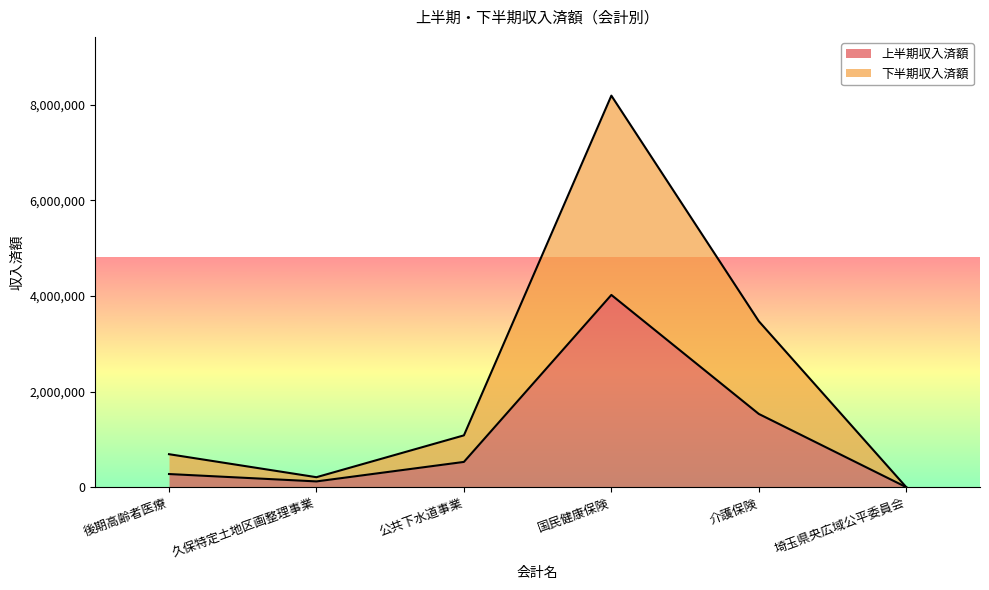

In 下半期収入済額, how many points are higher than both neighbors (excluding endpoints)?

1